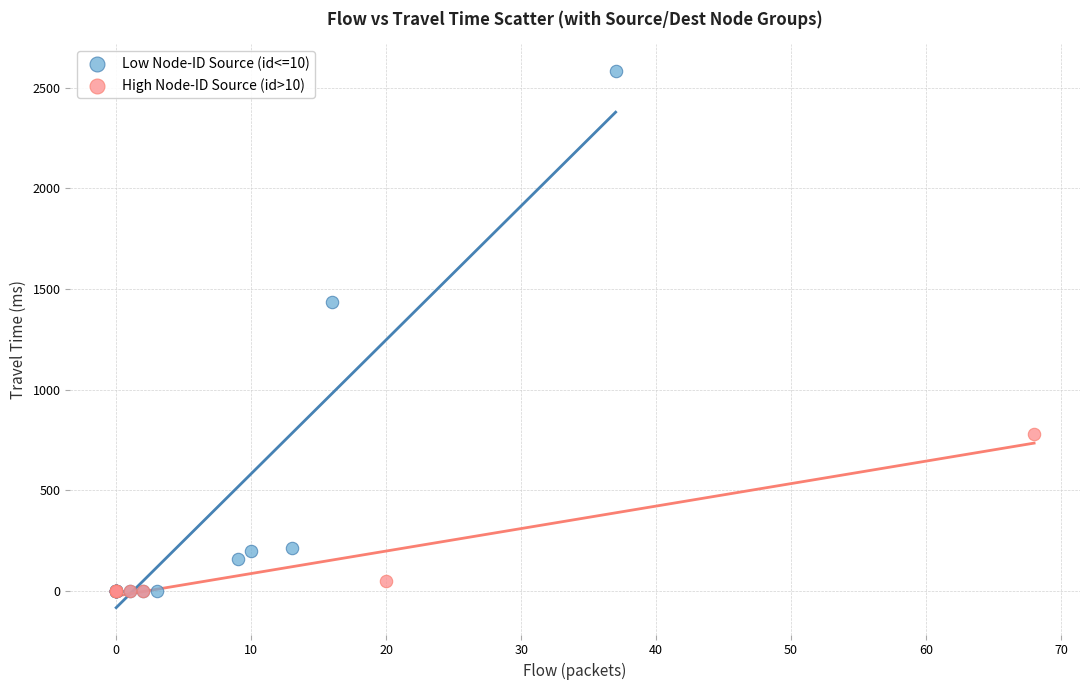

Which series reaches the maximum Y coordinate?

Low Node-ID Source (id<=10)